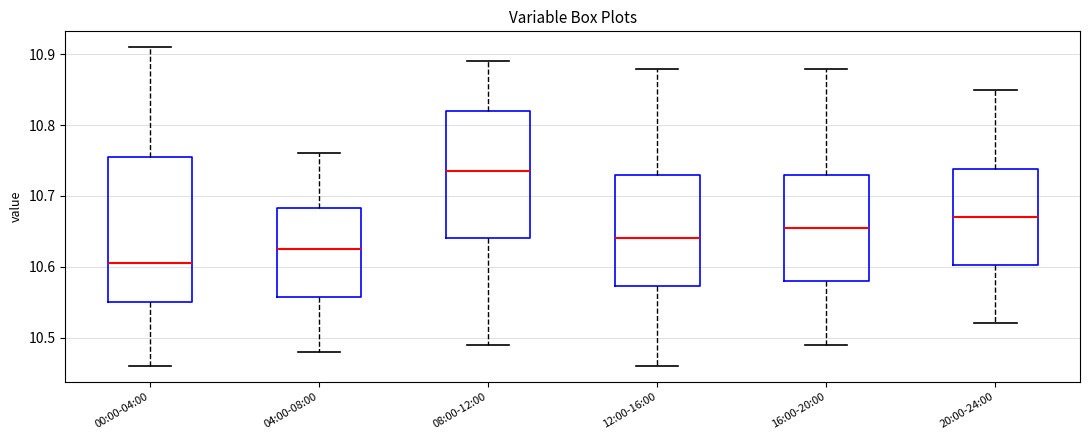

Which box's median line is the highest?

08:00-12:00